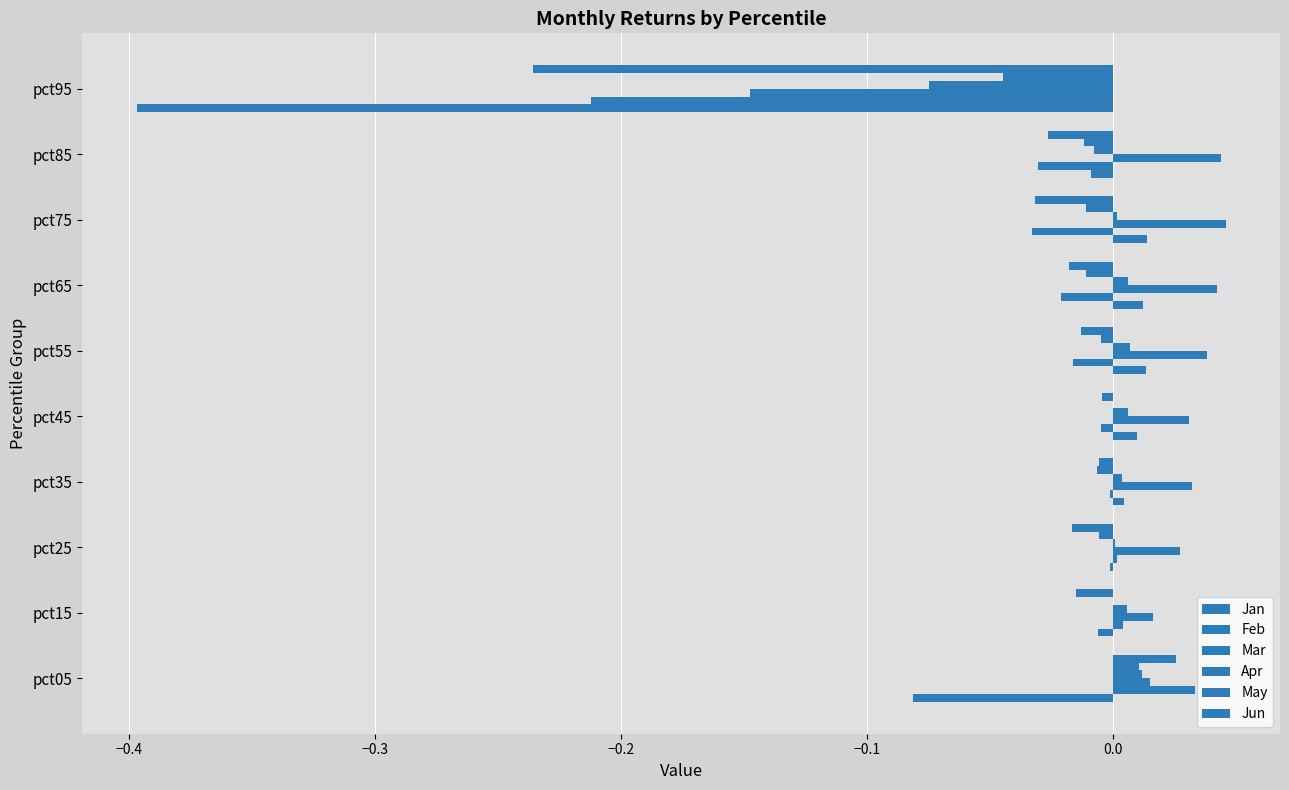

Count the number of categories in the chart.

10